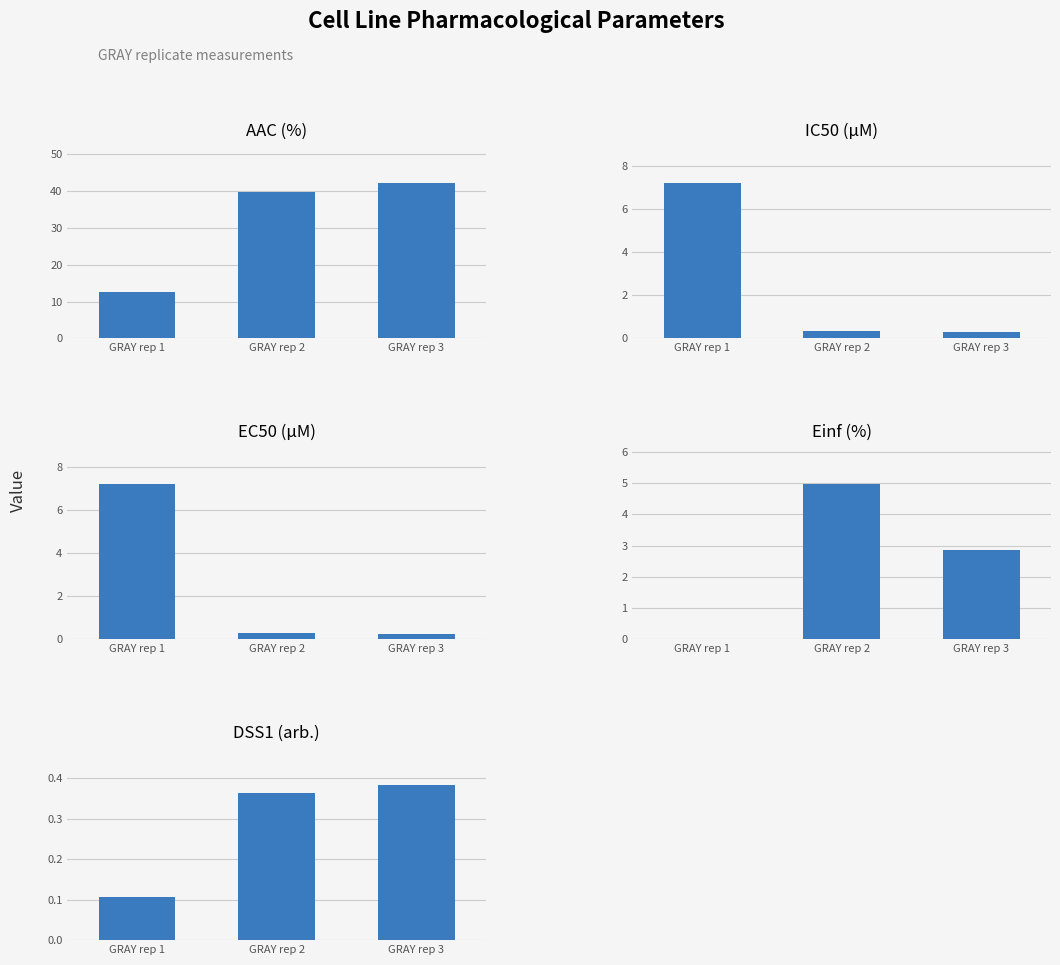

How many bars are there in total?

15